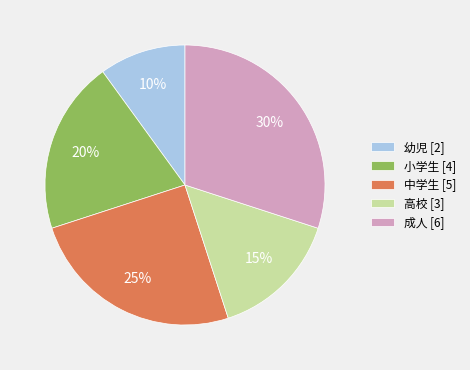

How many slices are in this pie chart?

5